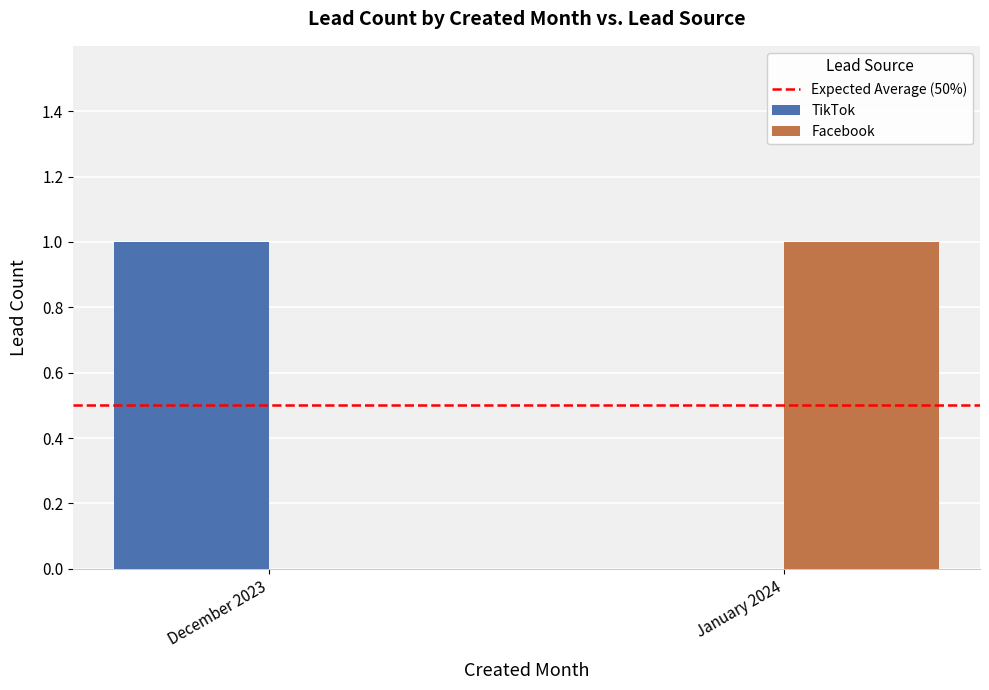

The TikTok series shows 2 at December 2023. True or false?

False